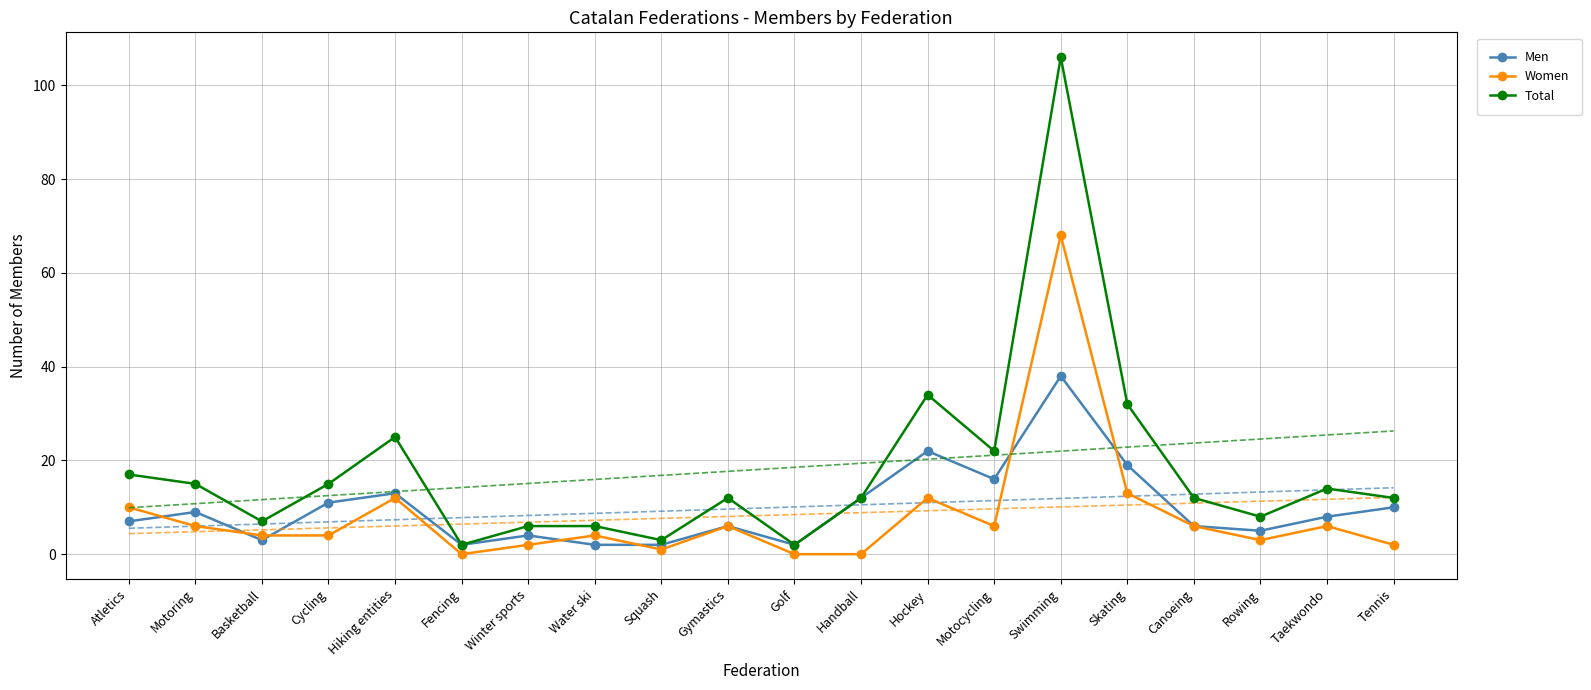

What is the difference between the maximum and second lowest values in the Total series?

104